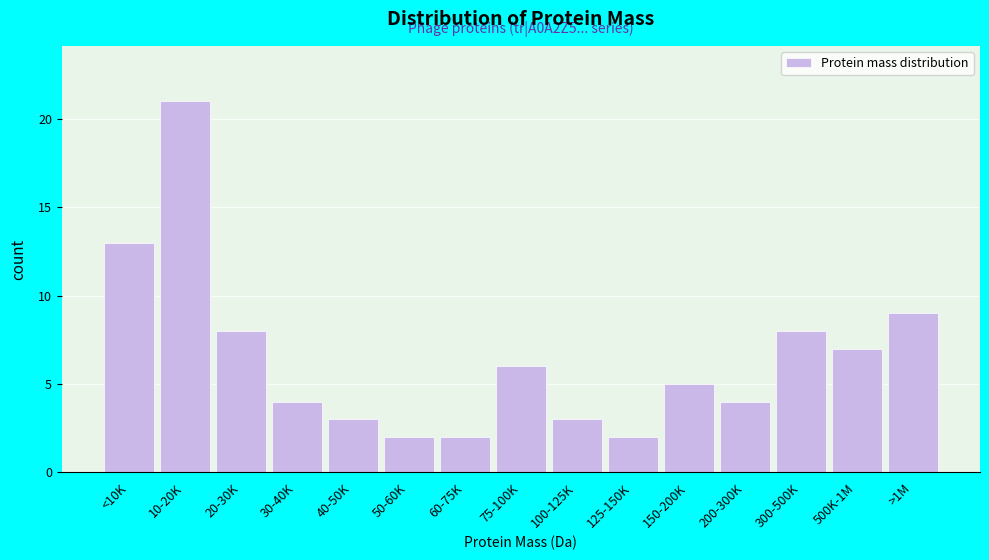

Reading left to right, transcribe all the data shown in this chart.

<10K=13	10-20K=21	20-30K=8	30-40K=4	40-50K=3	50-60K=2	60-75K=2	75-100K=6	100-125K=3	125-150K=2	150-200K=5	200-300K=4	300-500K=8	500K-1M=7	>1M=9